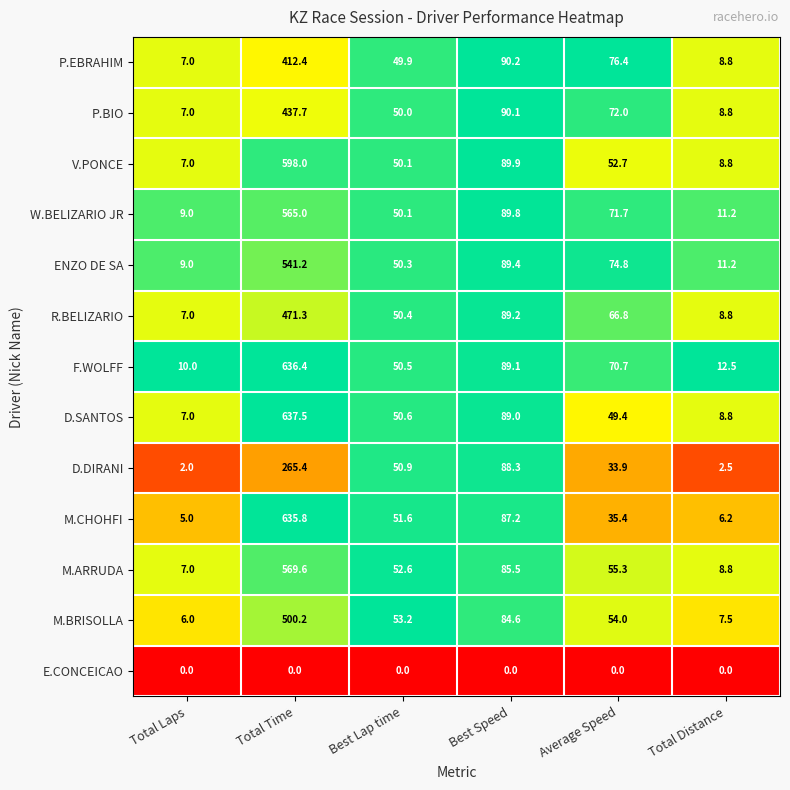

Where is D.DIRANI nearest to the value 133?

Best Speed